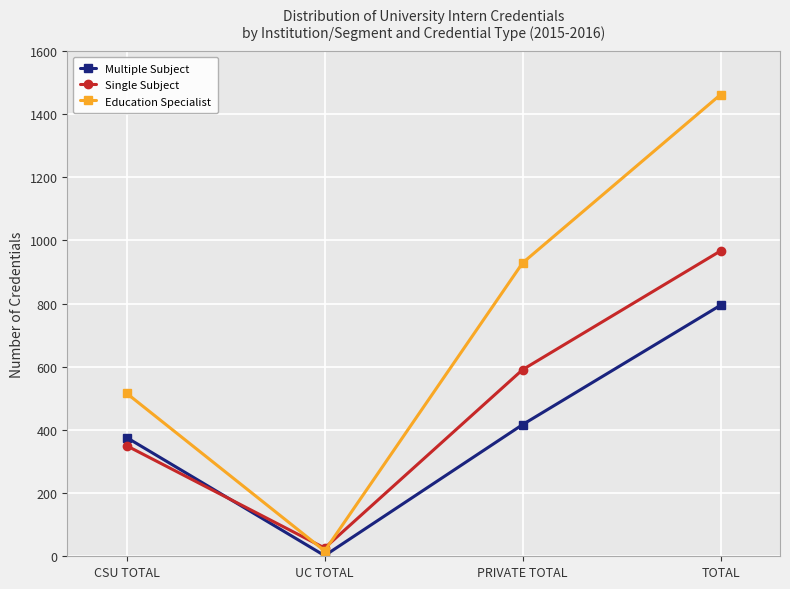

Which category has the highest value across all series?

TOTAL